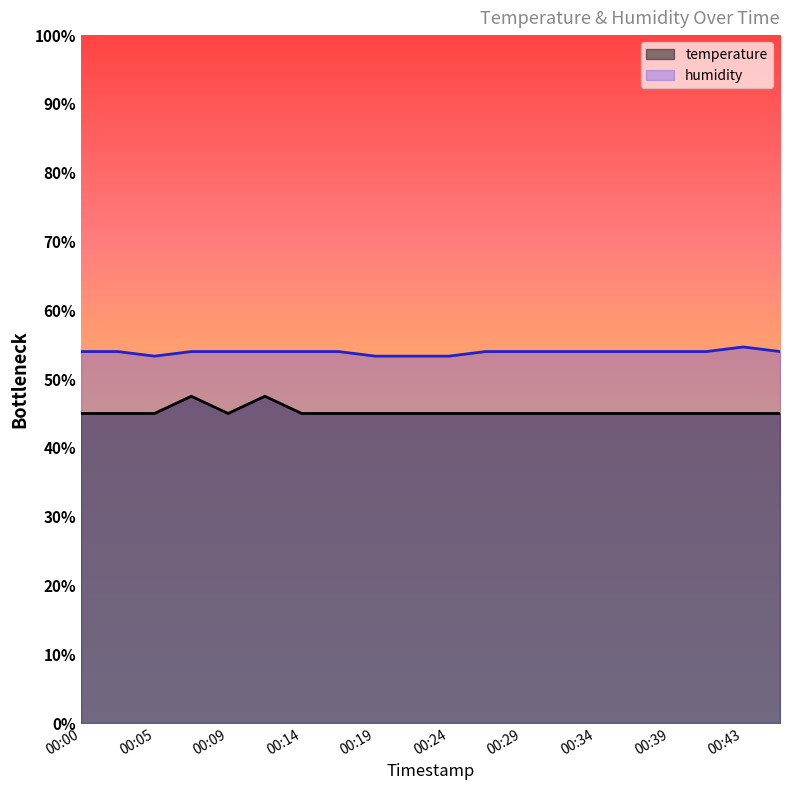

Reading right to left, extract all data points from this chart.

temperature: 00:46=45.0	00:43=45.0	00:41=45.0	00:39=45.0	00:36=45.0	00:34=45.0	00:31=45.0	00:29=45.0	00:26=45.0	00:24=45.0	00:22=45.0	00:19=45.0	00:17=45.0	00:14=45.0	00:12=47.5	00:09=45.0	00:07=47.5	00:05=45.0	00:02=45.0	00:00=45.0
humidity: 00:46=54.0	00:43=54.7	00:41=54.0	00:39=54.0	00:36=54.0	00:34=54.0	00:31=54.0	00:29=54.0	00:26=54.0	00:24=53.3	00:22=53.3	00:19=53.3	00:17=54.0	00:14=54.0	00:12=54.0	00:09=54.0	00:07=54.0	00:05=53.3	00:02=54.0	00:00=54.0